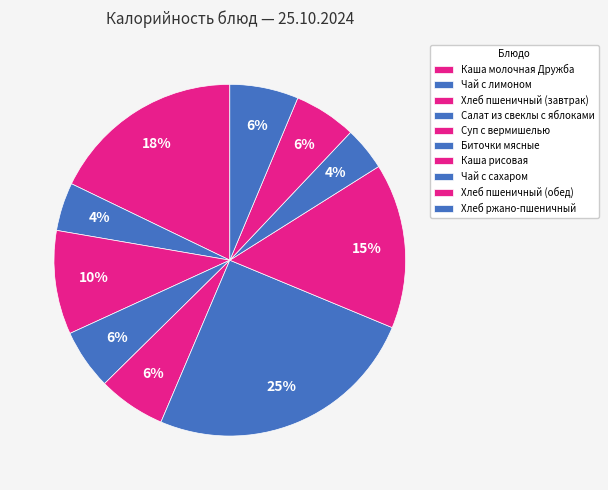

Is there a majority slice in this chart?

No